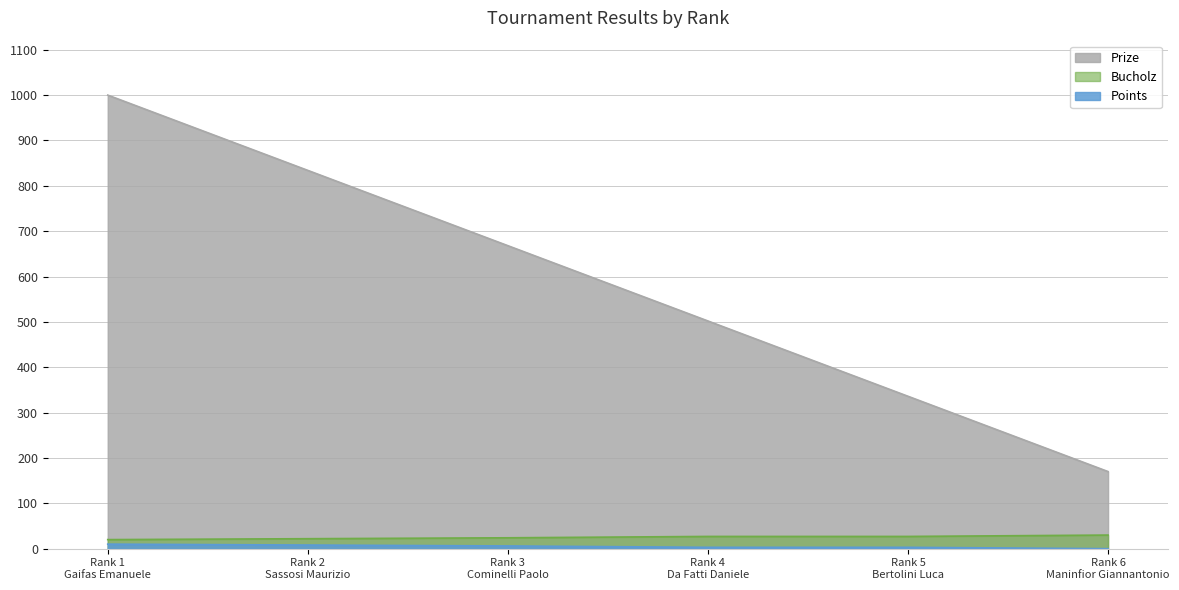

What is the maximum value for Prize?

1000